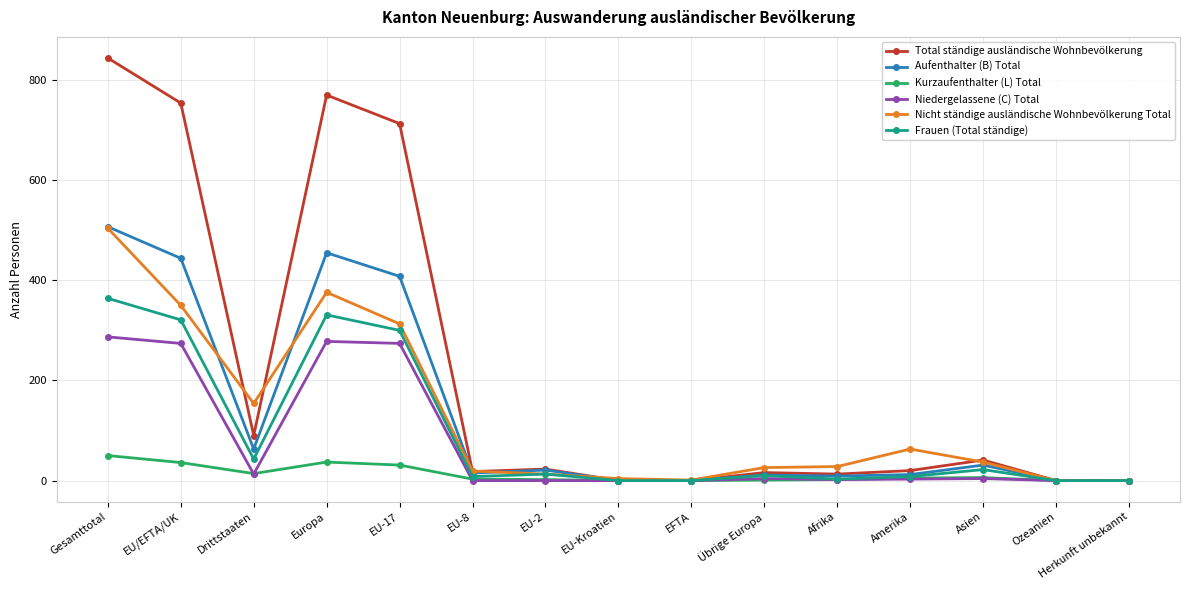

What is the highest value of the Niedergelassene (C) Total series?

287